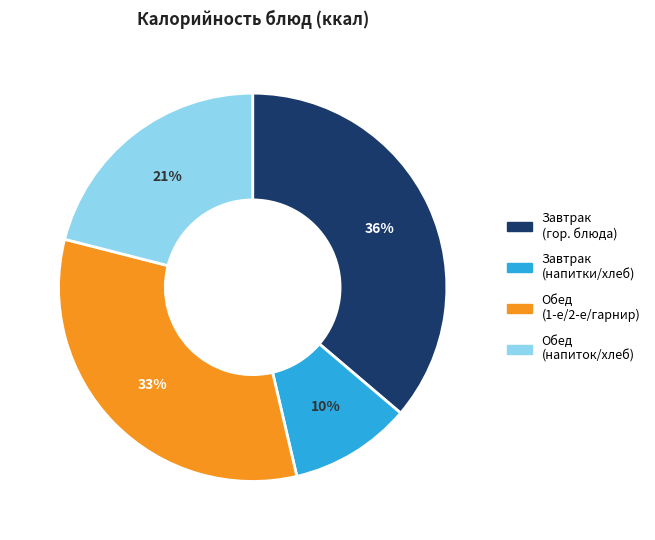

To the nearest percent, what is the average slice percentage?

25%